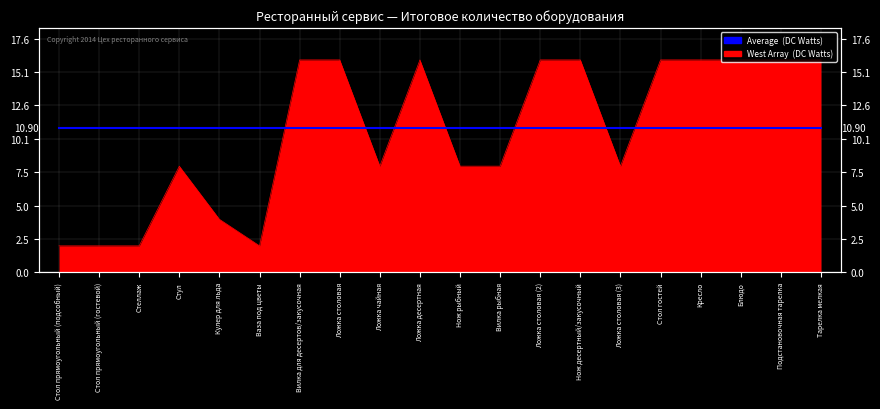

What is the ratio of the value at Вилка для десертов/закусочная to the value at Подстановочная тарелка?

1.0